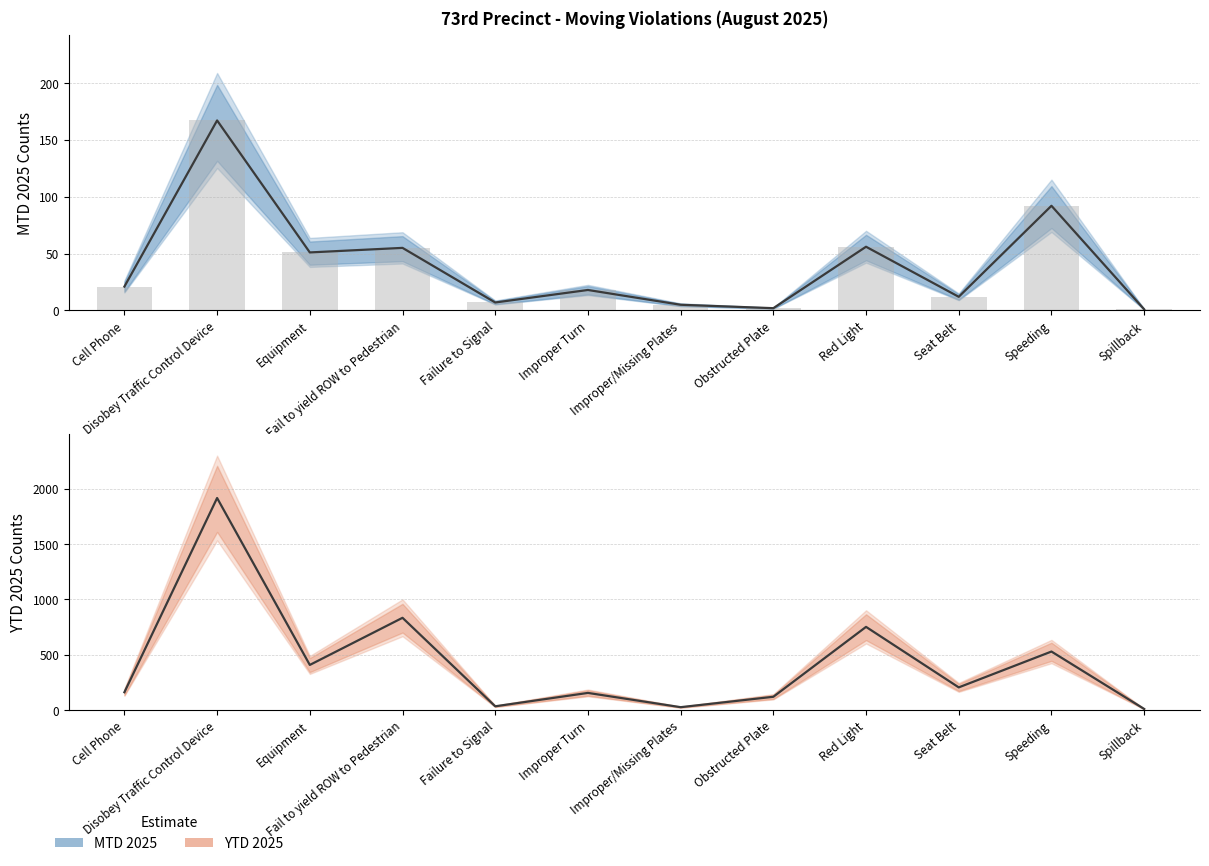

List the labels in order of YTD 2025 value, smallest first.

Spillback, Improper/Missing Plates, Failure to Signal, Obstructed Plate, Improper Turn, Cell Phone, Seat Belt, Equipment, Speeding, Red Light, Fail to yield ROW to Pedestrian, Disobey Traffic Control Device